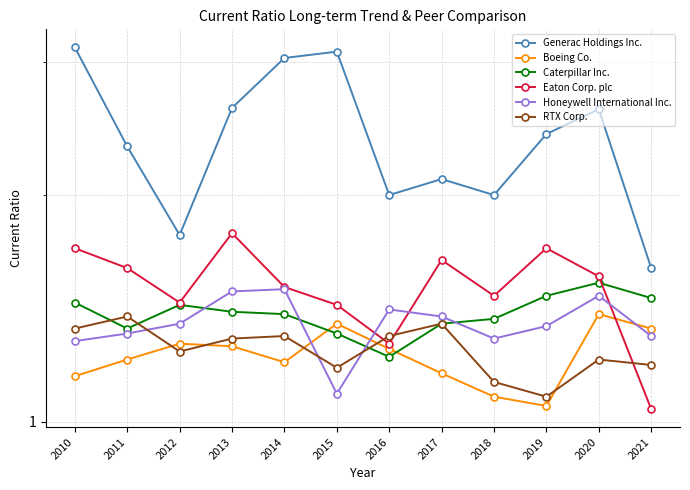

List the labels in order of Honeywell International Inc. value, largest first.

2014, 2013, 2020, 2016, 2017, 2012, 2019, 2011, 2021, 2018, 2010, 2015